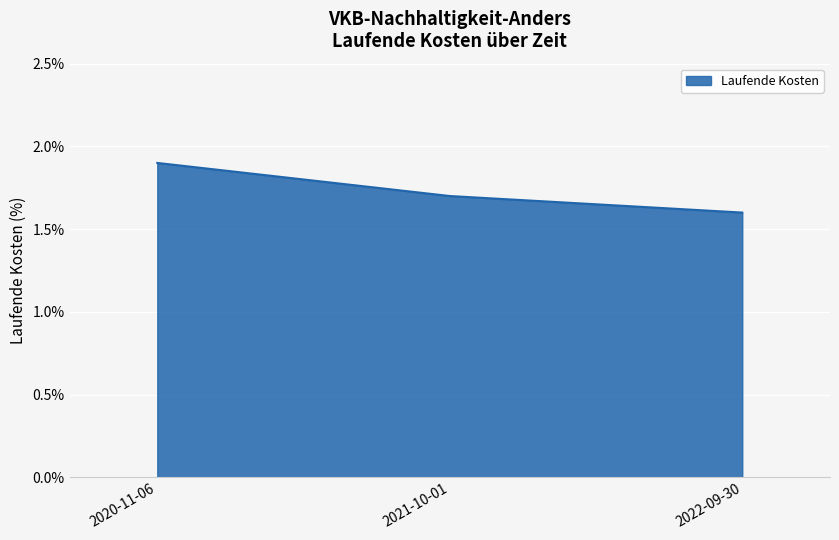

Reading left to right, extract all data points from this chart.

2020-11-06=1.9	2021-10-01=1.7	2022-09-30=1.6